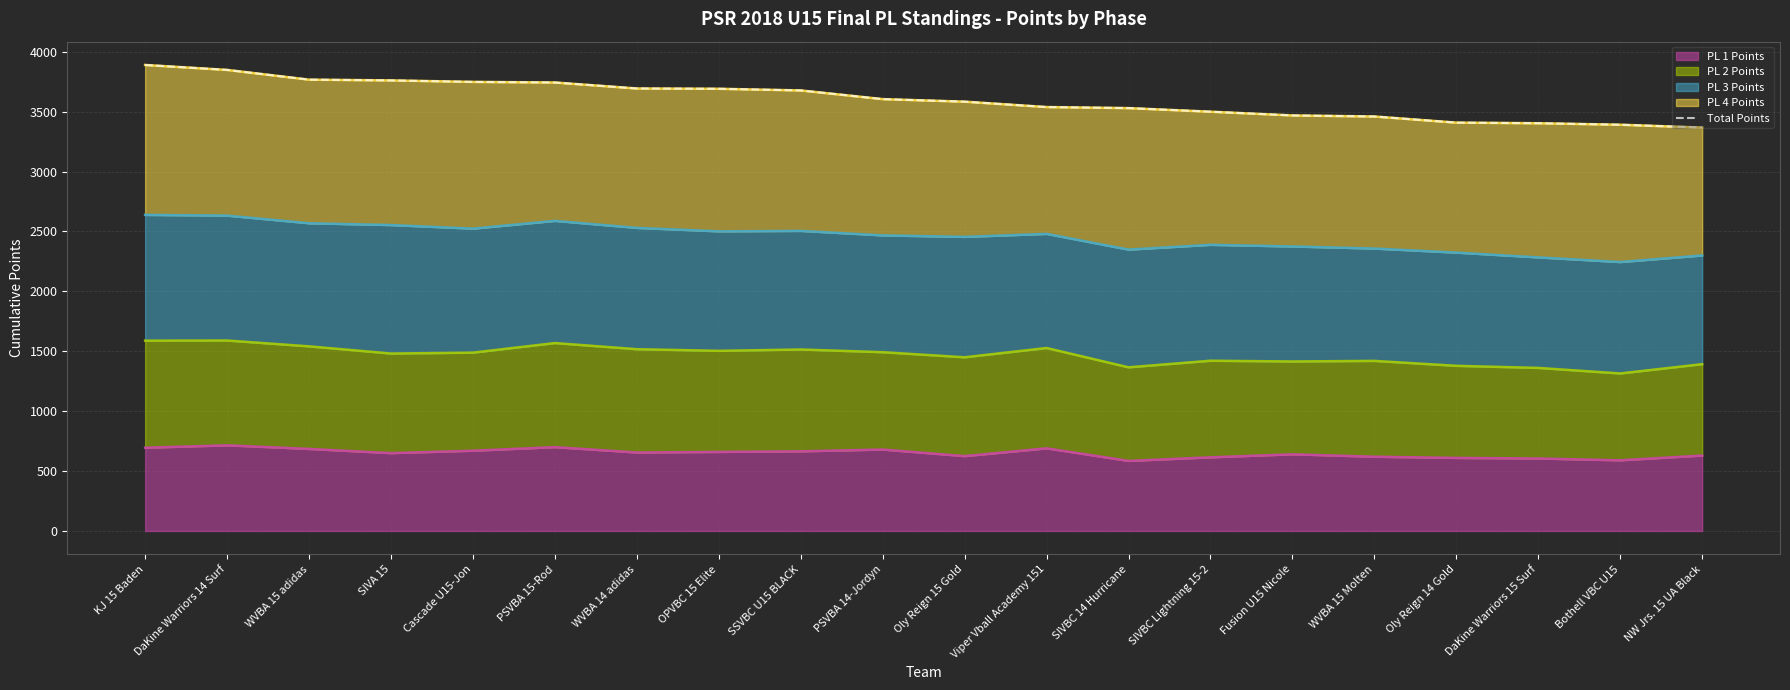

True or false: there are more than 0 points higher than both neighbors.

False